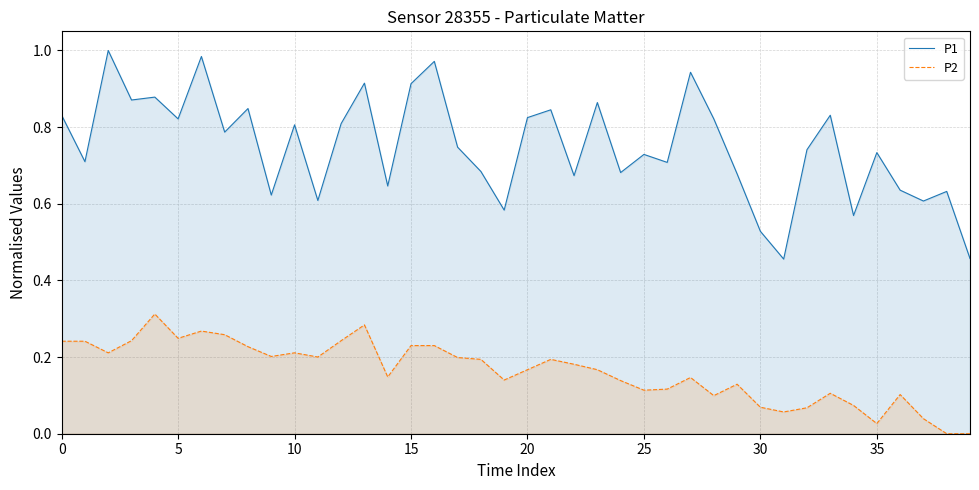

What is the total value across all series at 17?

0.9